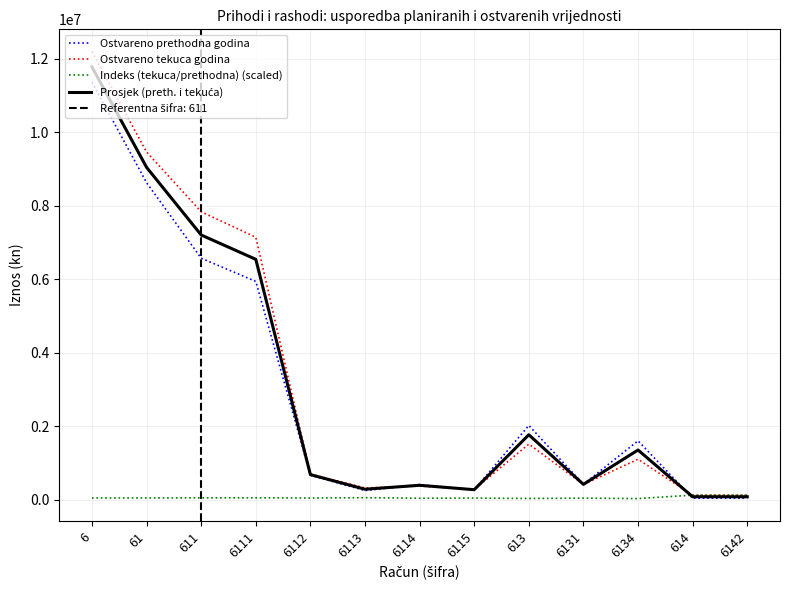

At which label does Indeks (tekuca/prethodna) (scaled) reach its peak?

614